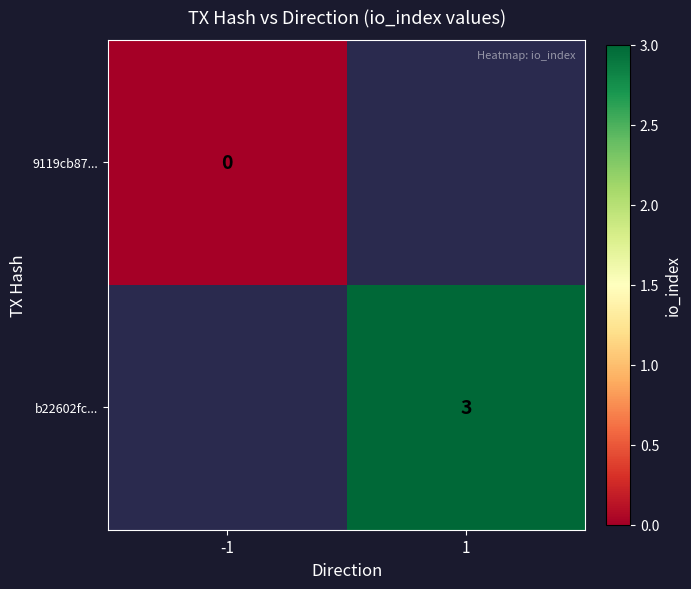

The b22602fc... series shows 3 at 1. True or false?

True